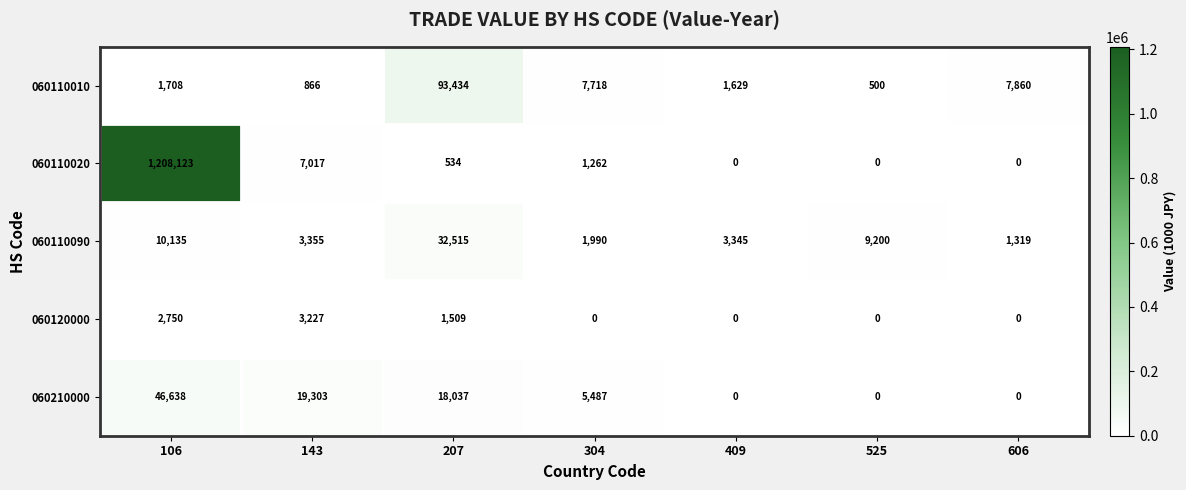

What is the difference between the 060110020 values at 304 and 606?

1262